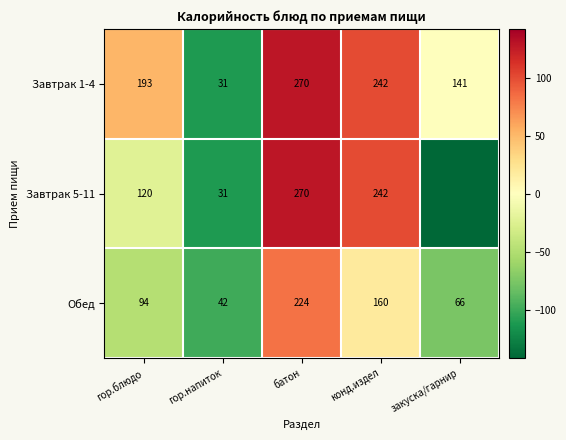

At which category does the chart reach its minimum across all series?

закуска/гарнир